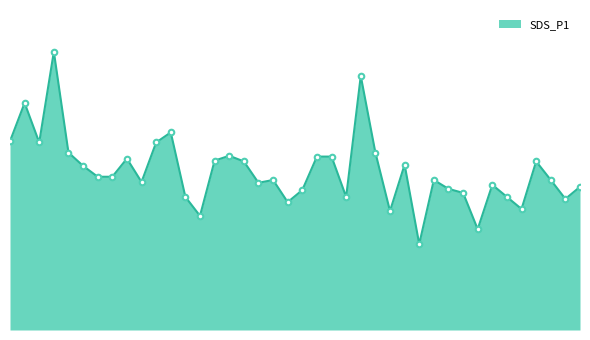

At which label is the value closest to 4?

02:30